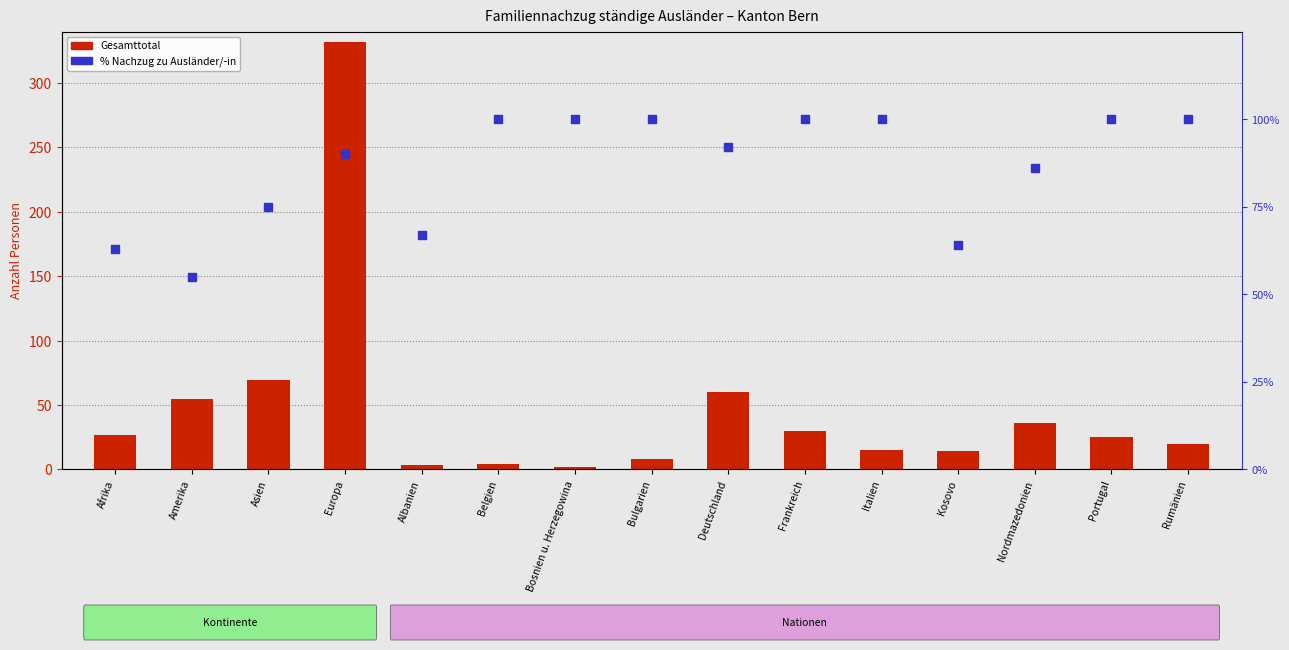

Which series has the largest total across all categories?

% Familiennachzug zu Ausländer/-in